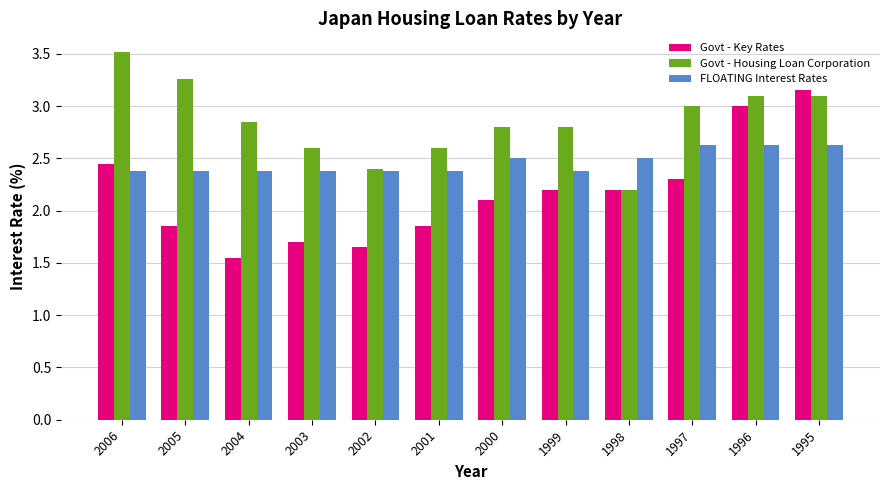

Which series has the largest total across all categories?

Govt - Housing Loan Corporation